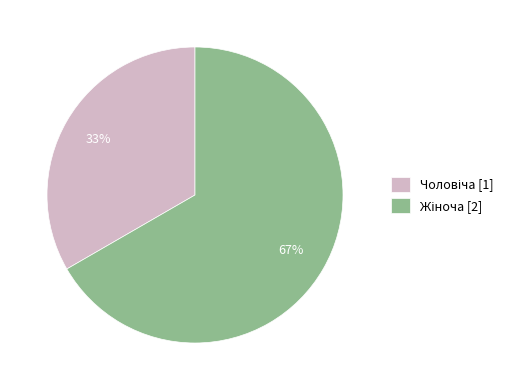

To the nearest percent, what is the average slice percentage?

50%